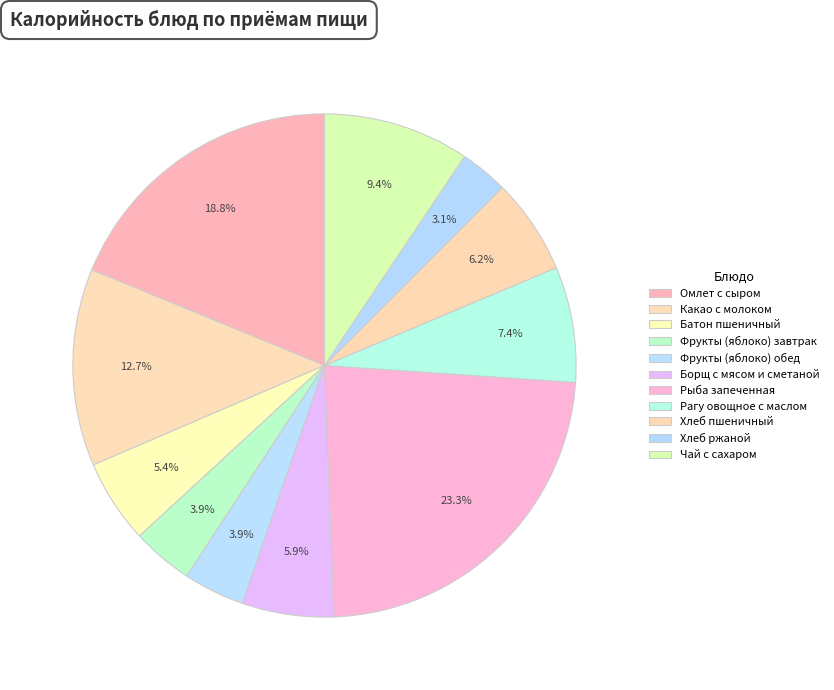

To the nearest percent, what portion does Омлет с сыром represent?

19%